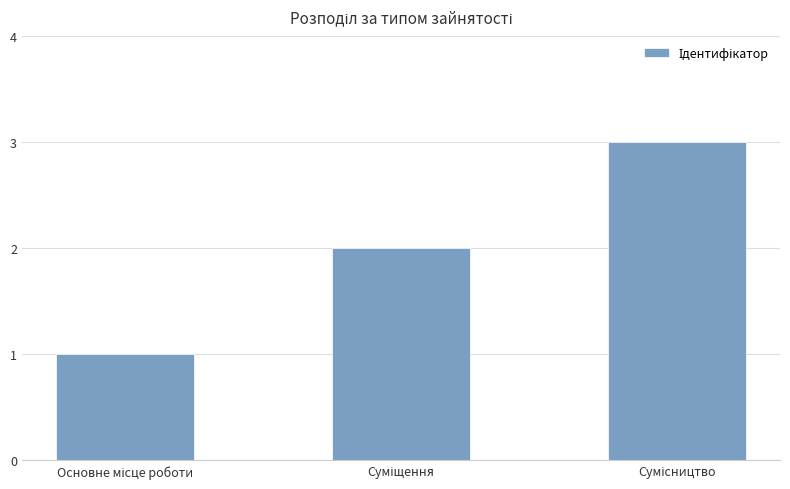

What is the greatest value displayed?

3